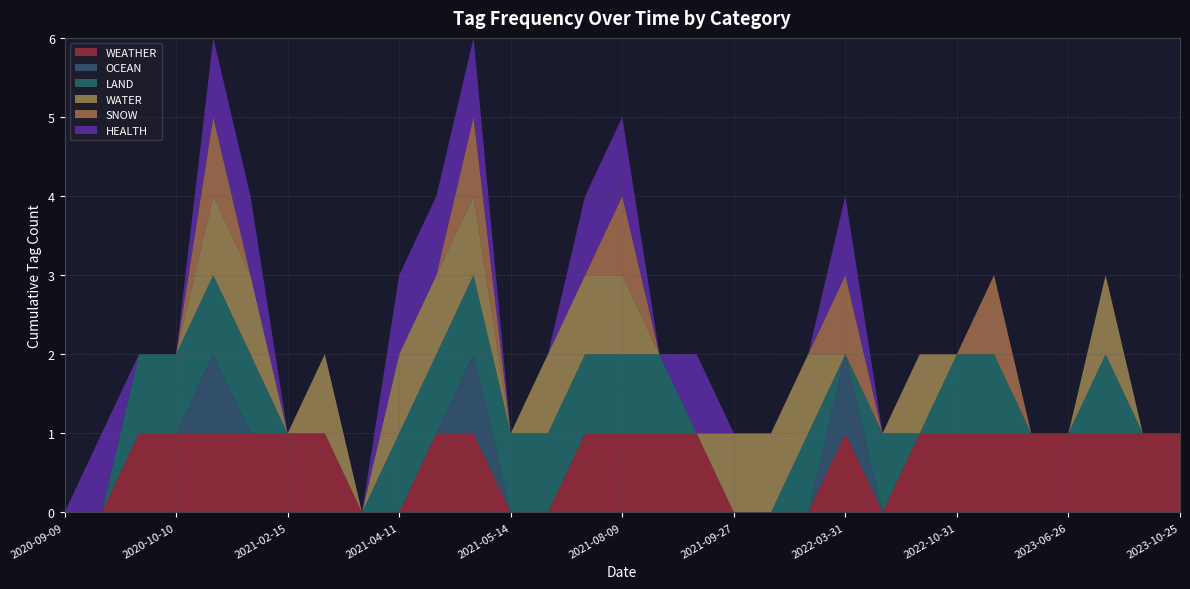

Reading left to right, what are all the values shown in this chart?

WEATHER: 2020-09-09=0	2020-09-16=0	2020-10-05=1	2020-10-10=1	2020-12-28=1	2021-01-01=1	2021-02-15=1	2021-02-25=1	2021-03-05=0	2021-04-11=0	2021-04-14=1	2021-04-26=1	2021-05-14=0	2021-06-30=0	2021-07-01=1	2021-08-09=1	2021-08-18=1	2021-08-18=1	2021-09-27=0	2021-11-04=0	2021-11-12=0	2022-03-31=1	2022-05-19=0	2022-08-05=1	2022-10-31=1	2023-03-10=1	2023-03-21=1	2023-06-26=1	2023-07-13=1	2023-07-17=1	2023-10-25=1
OCEAN: 2020-09-09=0	2020-09-16=0	2020-10-05=0	2020-10-10=0	2020-12-28=1	2021-01-01=0	2021-02-15=0	2021-02-25=0	2021-03-05=0	2021-04-11=0	2021-04-14=0	2021-04-26=1	2021-05-14=0	2021-06-30=0	2021-07-01=0	2021-08-09=0	2021-08-18=0	2021-08-18=0	2021-09-27=0	2021-11-04=0	2021-11-12=0	2022-03-31=1	2022-05-19=0	2022-08-05=0	2022-10-31=0	2023-03-10=0	2023-03-21=0	2023-06-26=0	2023-07-13=0	2023-07-17=0	2023-10-25=0
LAND: 2020-09-09=0	2020-09-16=0	2020-10-05=1	2020-10-10=1	2020-12-28=1	2021-01-01=1	2021-02-15=0	2021-02-25=0	2021-03-05=0	2021-04-11=1	2021-04-14=1	2021-04-26=1	2021-05-14=1	2021-06-30=1	2021-07-01=1	2021-08-09=1	2021-08-18=1	2021-08-18=0	2021-09-27=0	2021-11-04=0	2021-11-12=1	2022-03-31=0	2022-05-19=1	2022-08-05=0	2022-10-31=1	2023-03-10=1	2023-03-21=0	2023-06-26=0	2023-07-13=1	2023-07-17=0	2023-10-25=0
WATER: 2020-09-09=0	2020-09-16=0	2020-10-05=0	2020-10-10=0	2020-12-28=1	2021-01-01=1	2021-02-15=0	2021-02-25=1	2021-03-05=0	2021-04-11=1	2021-04-14=1	2021-04-26=1	2021-05-14=0	2021-06-30=1	2021-07-01=1	2021-08-09=1	2021-08-18=0	2021-08-18=0	2021-09-27=1	2021-11-04=1	2021-11-12=1	2022-03-31=0	2022-05-19=0	2022-08-05=1	2022-10-31=0	2023-03-10=0	2023-03-21=0	2023-06-26=0	2023-07-13=1	2023-07-17=0	2023-10-25=0
SNOW: 2020-09-09=0	2020-09-16=0	2020-10-05=0	2020-10-10=0	2020-12-28=1	2021-01-01=0	2021-02-15=0	2021-02-25=0	2021-03-05=0	2021-04-11=0	2021-04-14=0	2021-04-26=1	2021-05-14=0	2021-06-30=0	2021-07-01=0	2021-08-09=1	2021-08-18=0	2021-08-18=0	2021-09-27=0	2021-11-04=0	2021-11-12=0	2022-03-31=1	2022-05-19=0	2022-08-05=0	2022-10-31=0	2023-03-10=1	2023-03-21=0	2023-06-26=0	2023-07-13=0	2023-07-17=0	2023-10-25=0
HEALTH: 2020-09-09=0	2020-09-16=1	2020-10-05=0	2020-10-10=0	2020-12-28=1	2021-01-01=1	2021-02-15=0	2021-02-25=0	2021-03-05=0	2021-04-11=1	2021-04-14=1	2021-04-26=1	2021-05-14=0	2021-06-30=0	2021-07-01=1	2021-08-09=1	2021-08-18=0	2021-08-18=1	2021-09-27=0	2021-11-04=0	2021-11-12=0	2022-03-31=1	2022-05-19=0	2022-08-05=0	2022-10-31=0	2023-03-10=0	2023-03-21=0	2023-06-26=0	2023-07-13=0	2023-07-17=0	2023-10-25=0